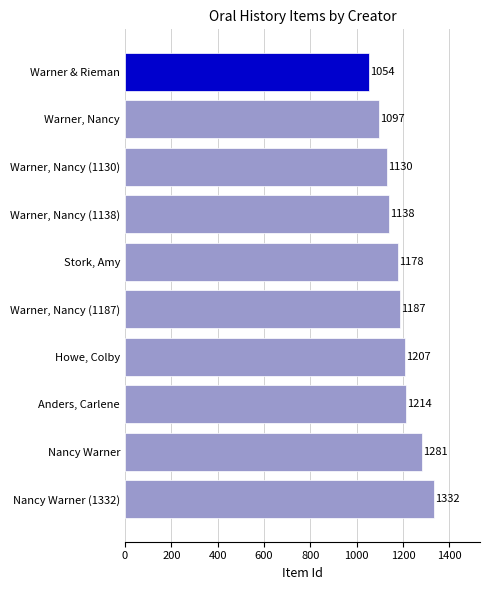

The chart shows a value of 2169 at Anders, Carlene. True or false?

False